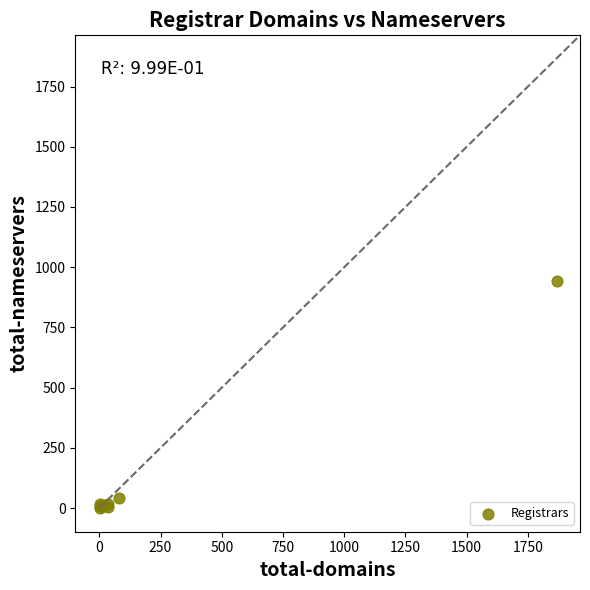

What Y value in the scatter plot is closest to 471?

42